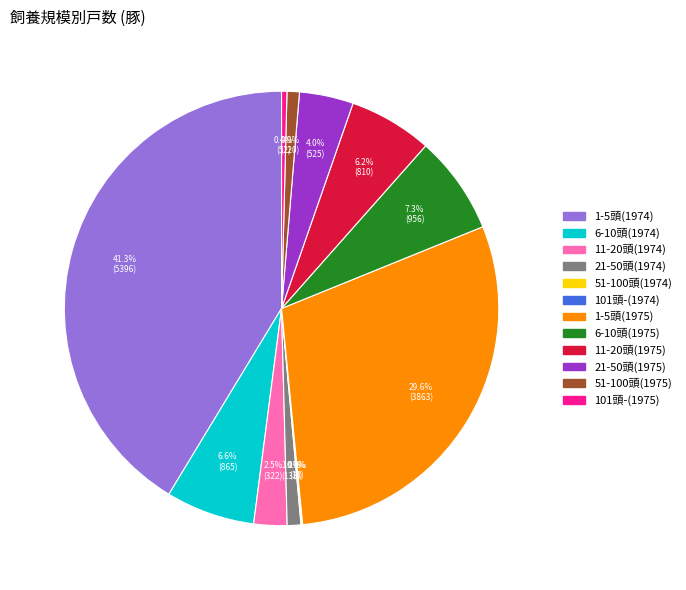

Is there a majority slice in this chart?

No